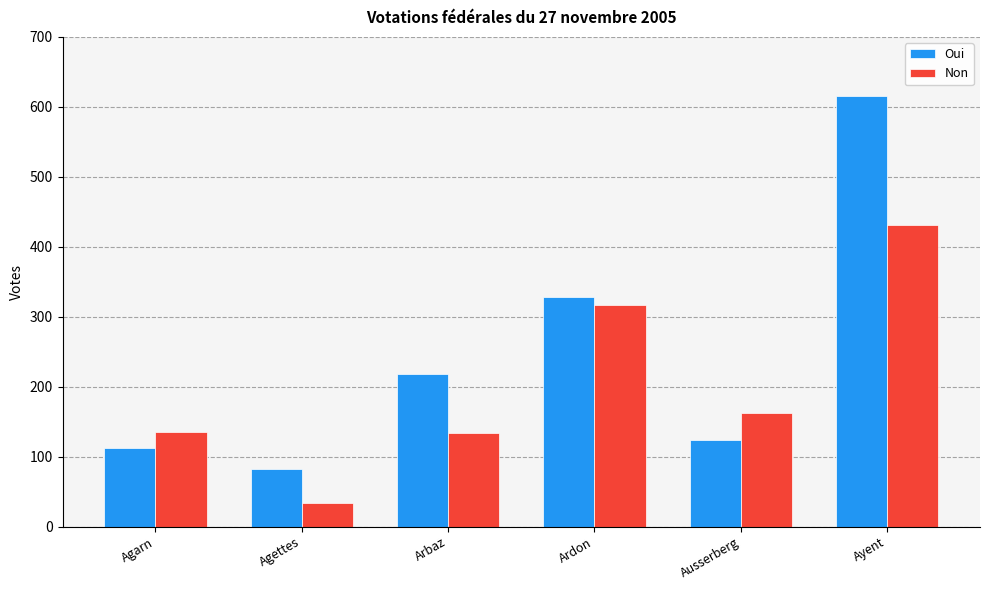

Where is Oui nearest to the value 349?

Ardon